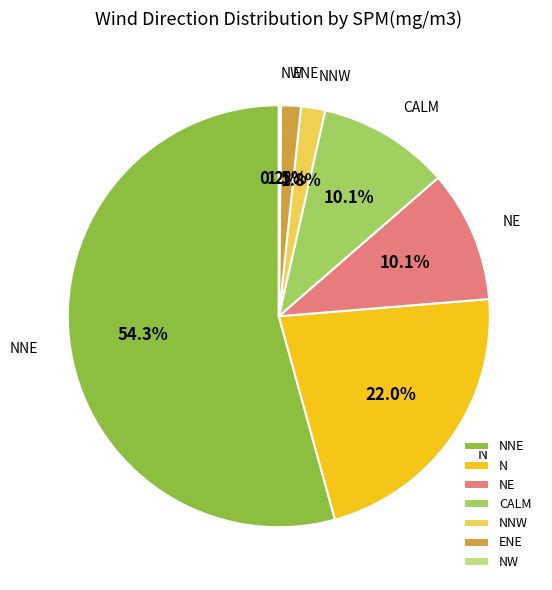

To the nearest percent, what portion does NNE represent?

54%